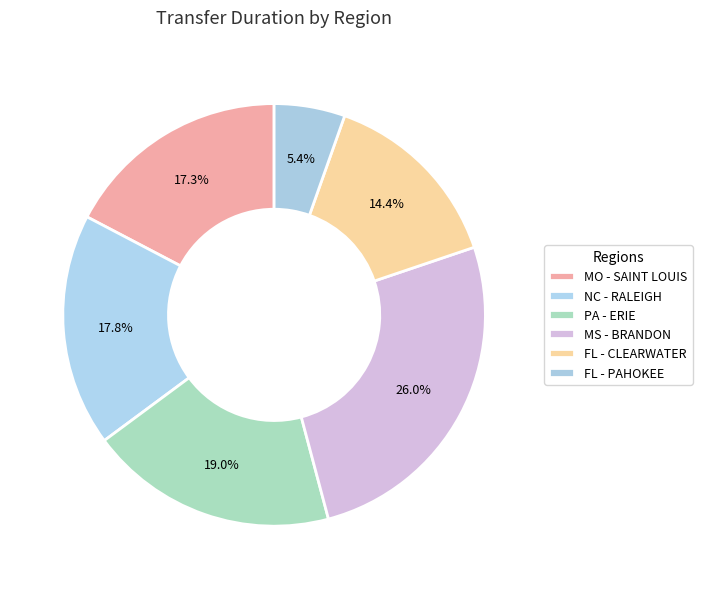

Count the number of slices in the pie.

6